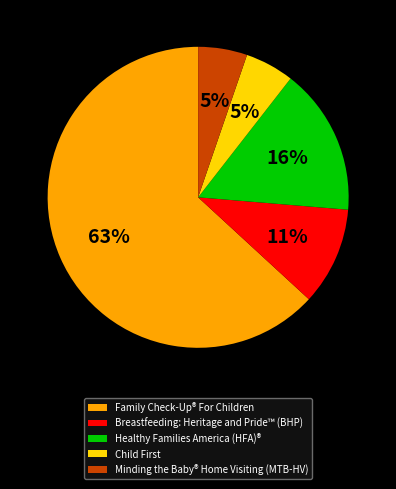

What percentage is the Breastfeeding: Heritage and Pride™ (BHP) slice, to the nearest percent?

11%